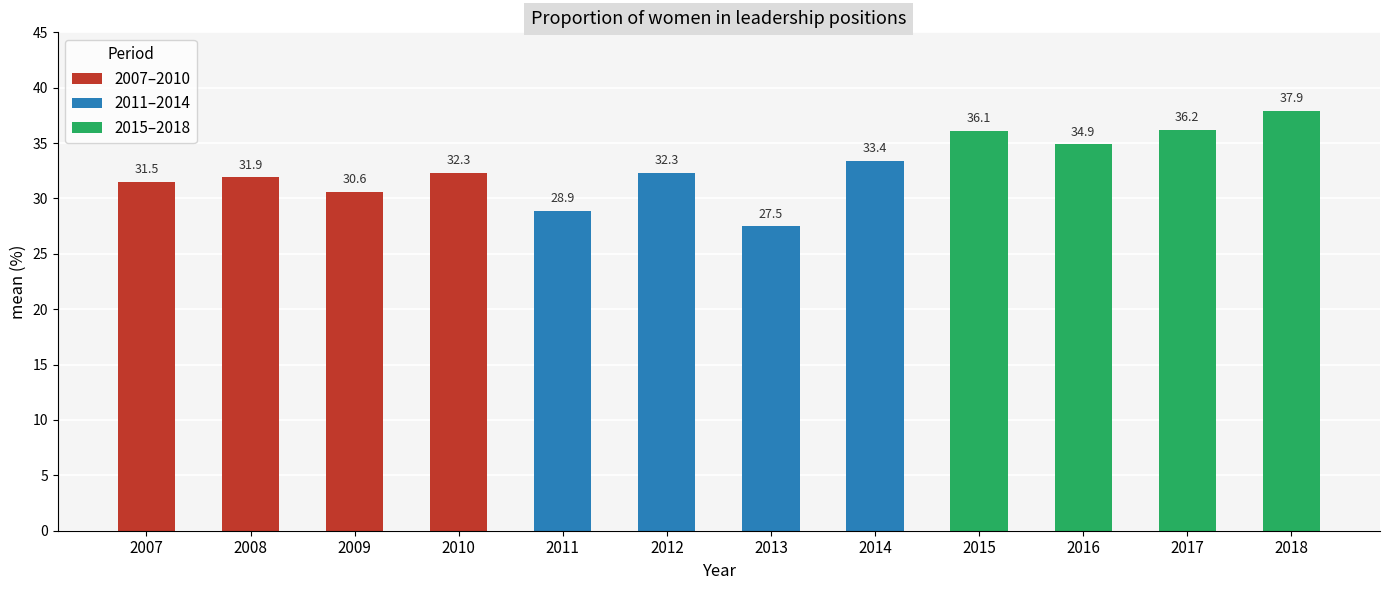

Does the chart contain stacked bars?

No